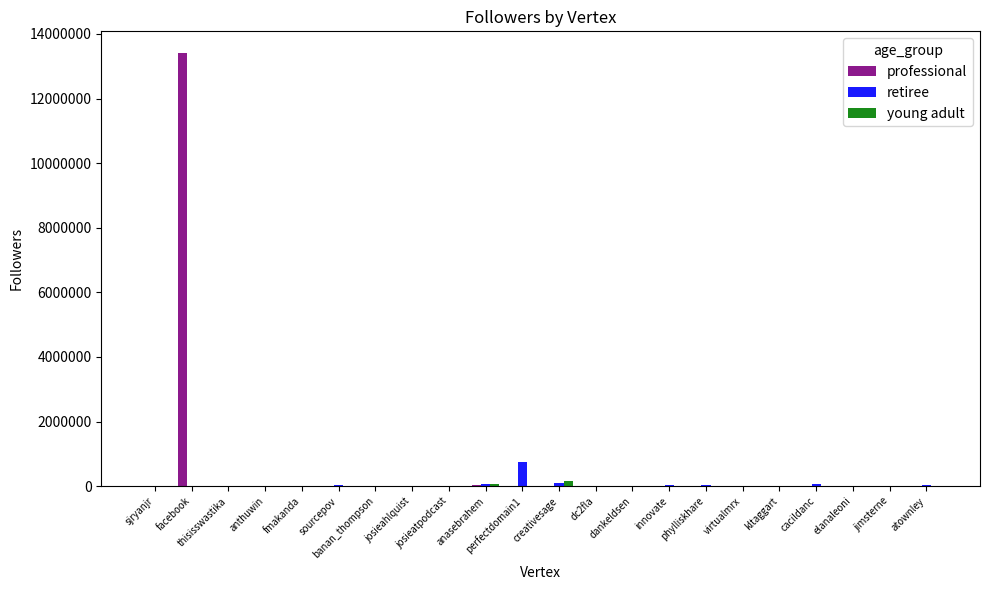

At which category is the sum across all series the highest?

facebook